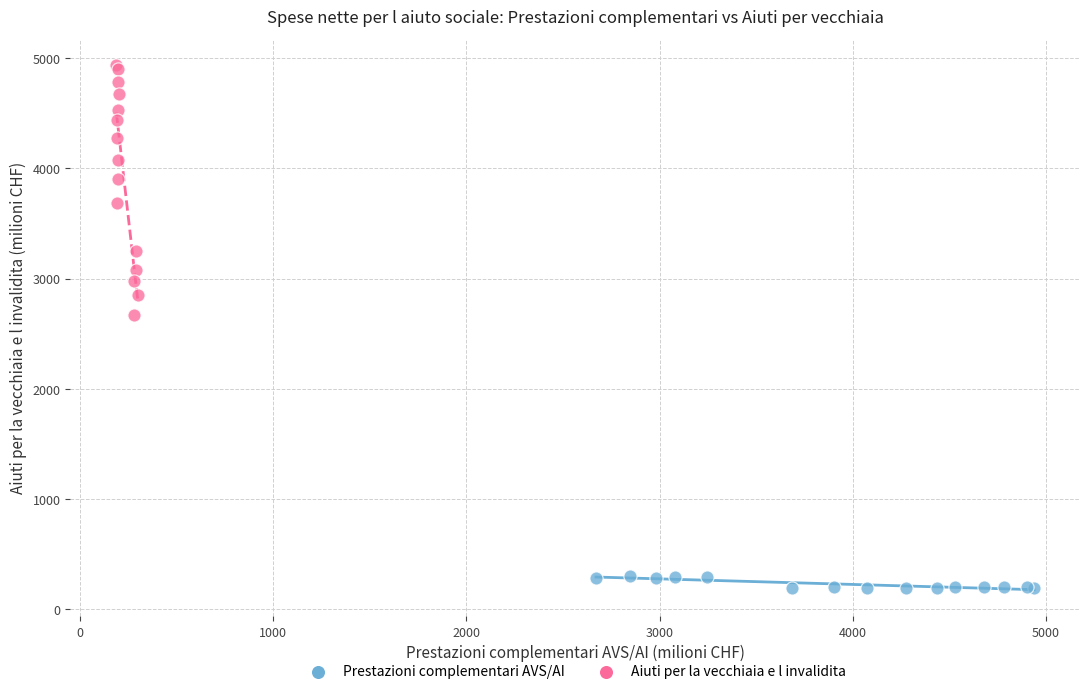

Which series reaches the maximum Y coordinate?

Aiuti per la vecchiaia e l invalidita